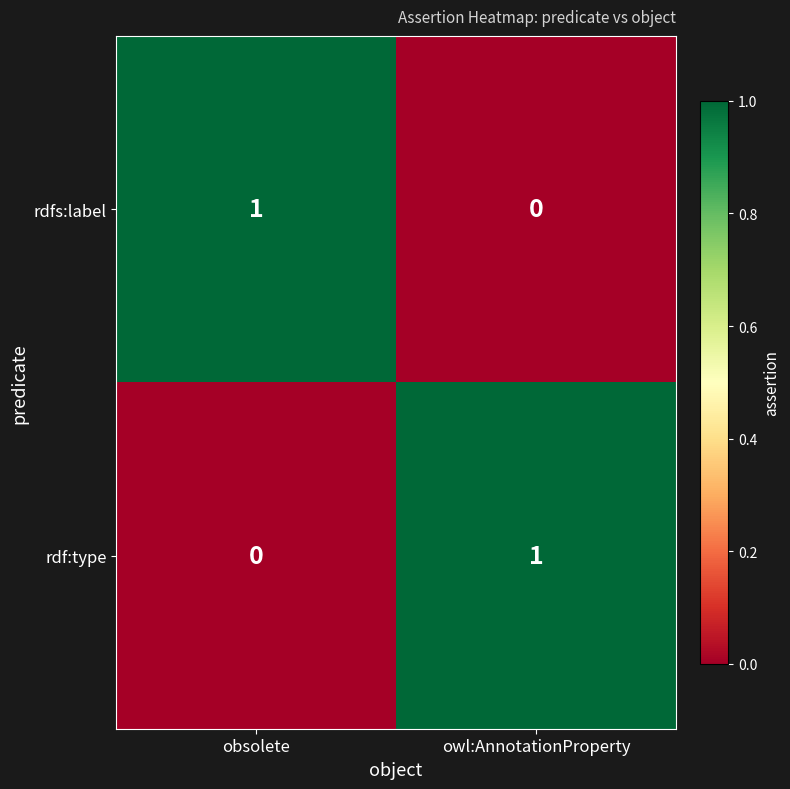

At how many categories does at least one series exceed 0?

2